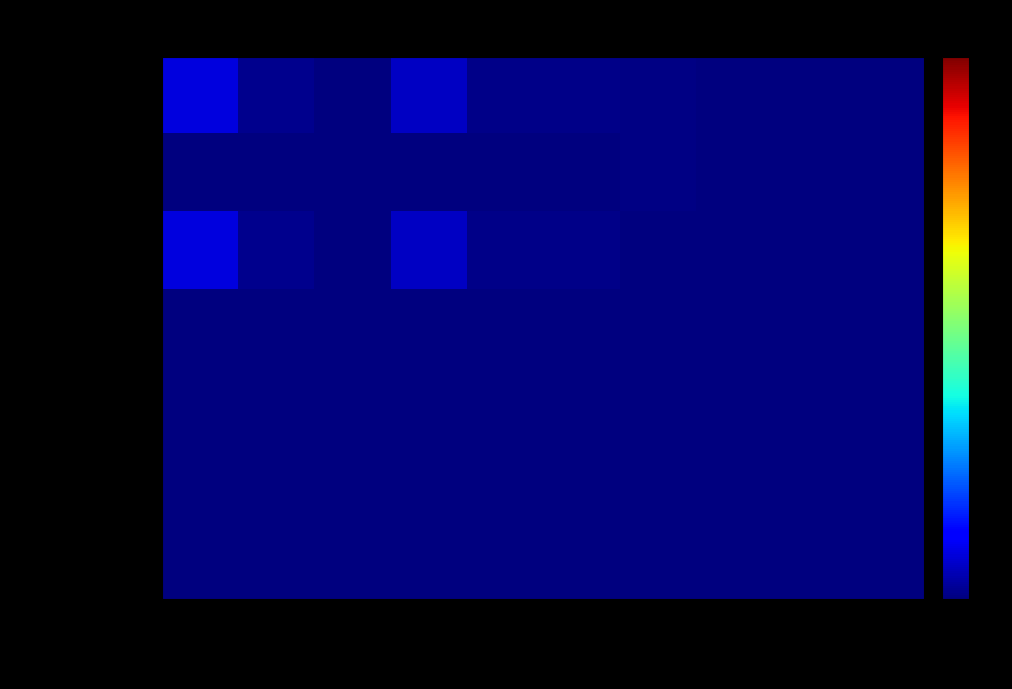

What is the spread (max minus min) of values at Angola?

1